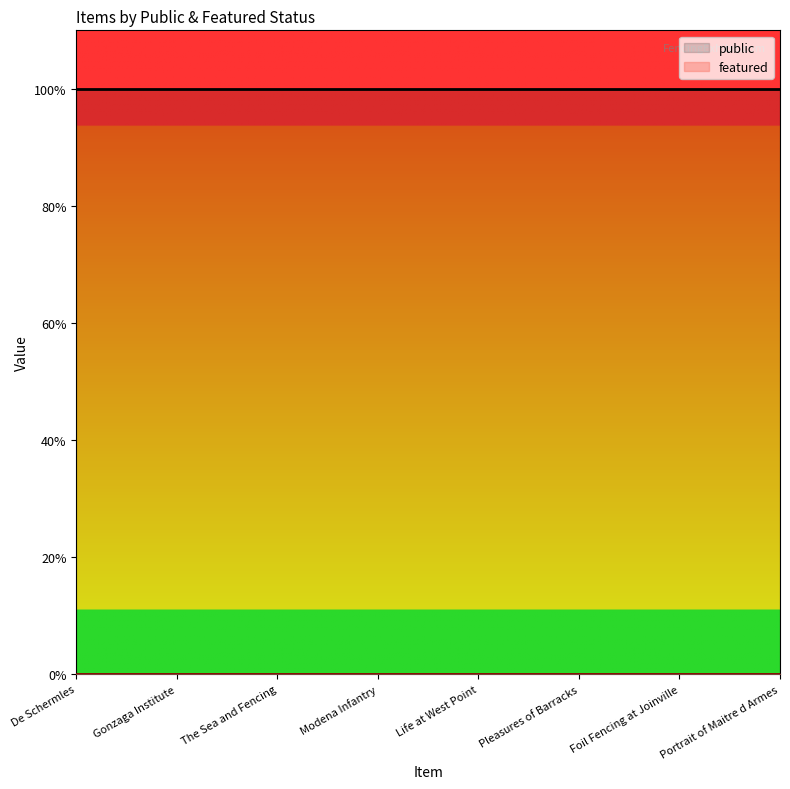

How many distinct data groups are displayed?

2